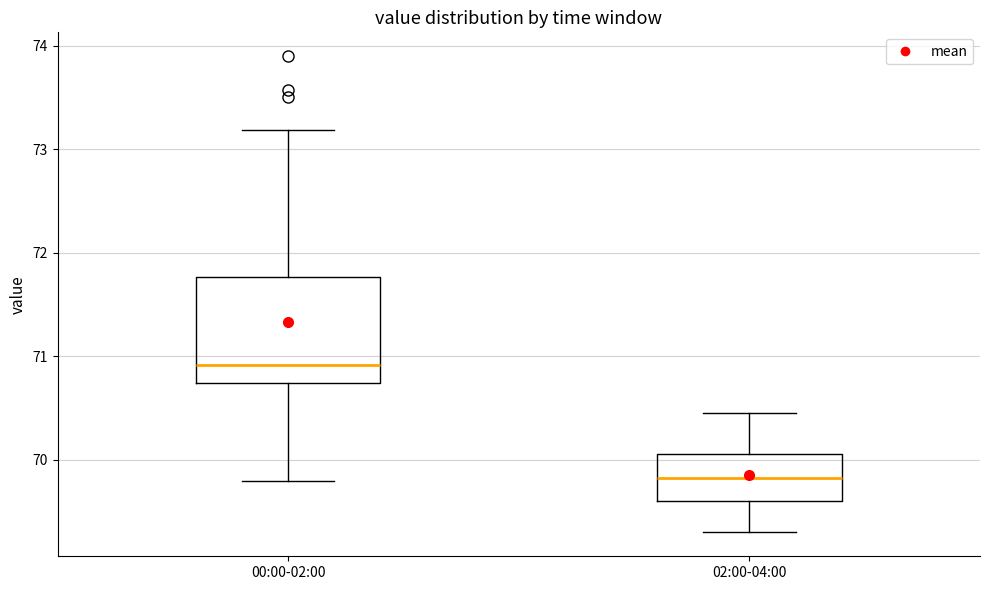

Which box is the tallest, from its lower edge to its upper edge?

00:00-02:00